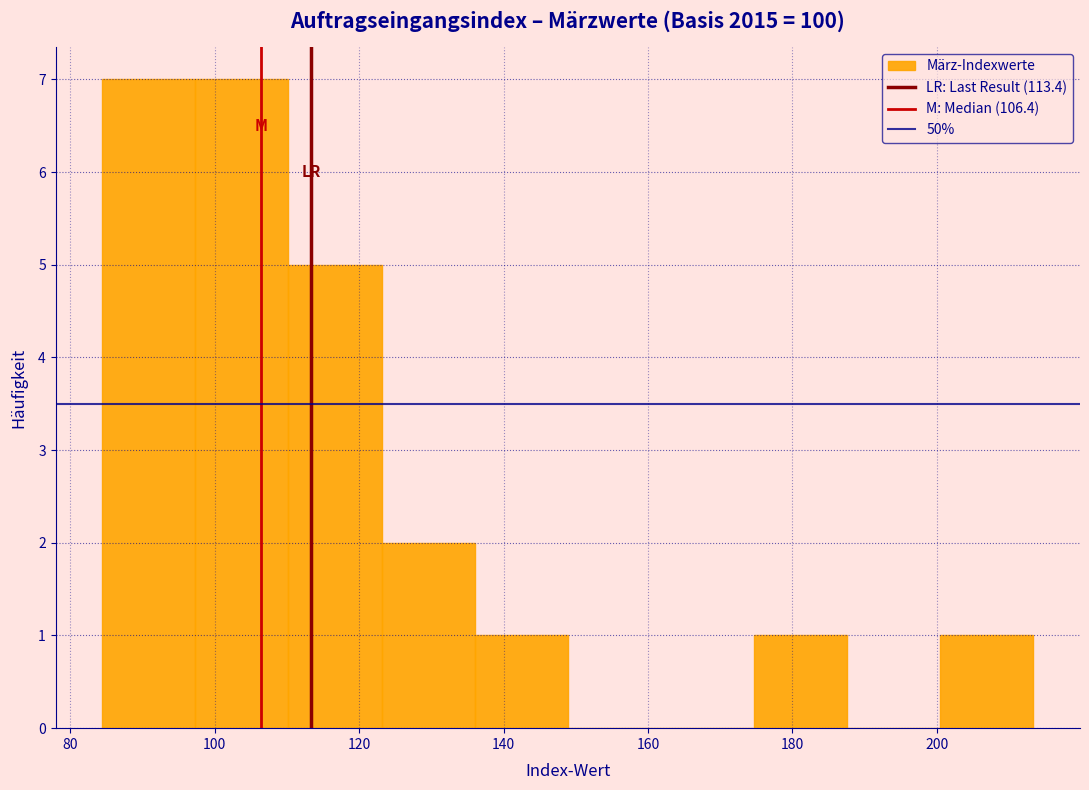

Reading left to right, transcribe this chart: for each bar, give the range it covers on the x-axis and its height. Neither the bar edges nor the heights are printed on the chart, so give them approximately, as read against the axes.

84 to 98: 7
98 to 110: 7
110 to 124: 5
124 to 136: 2
136 to 148: 1
148 to 162: 0
162 to 174: 0
174 to 188: 1
188 to 200: 0
200 to 214: 1